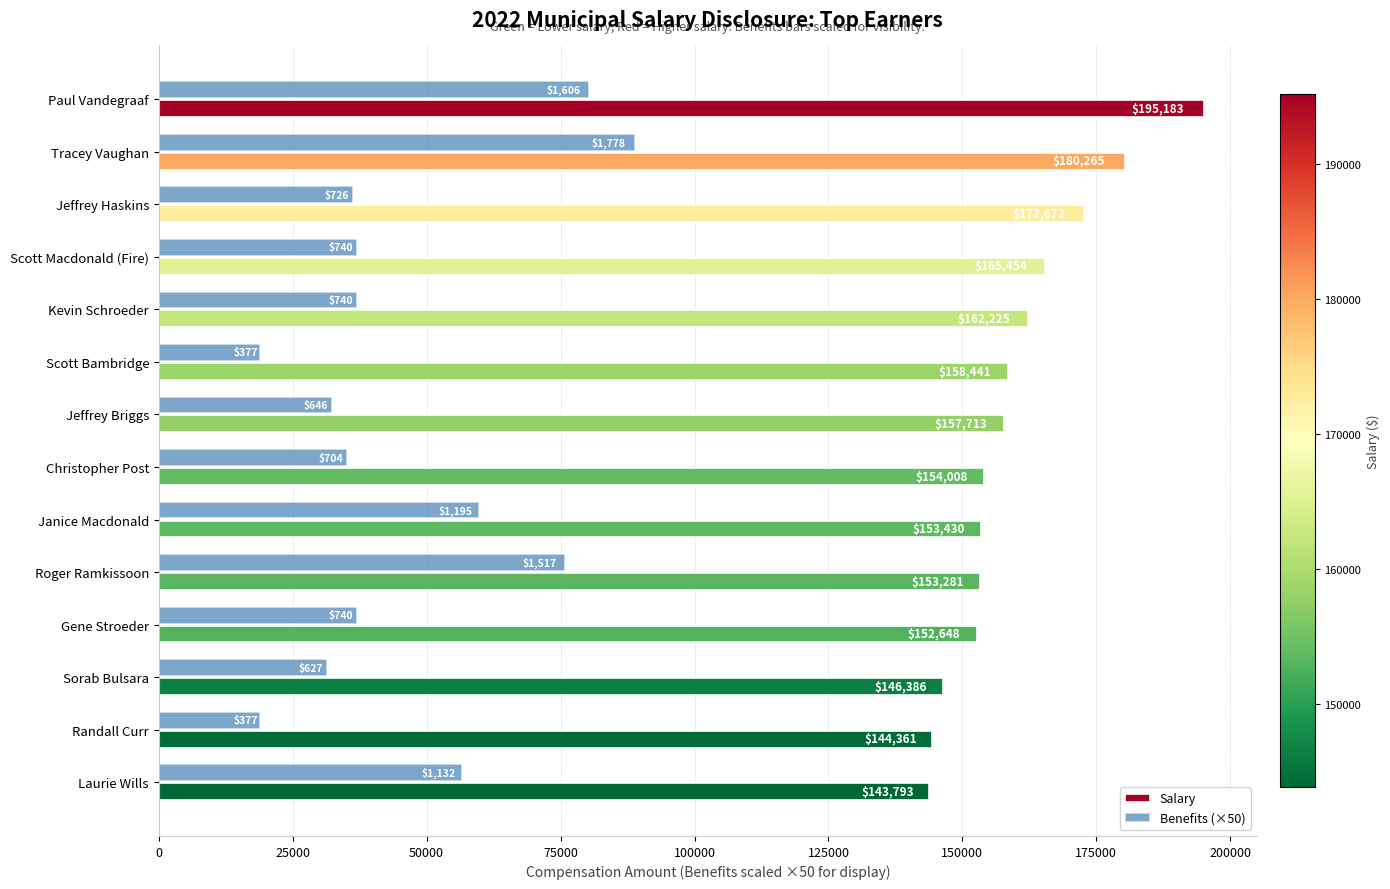

How many values in the Benefits (×50) series are below 36994?

6